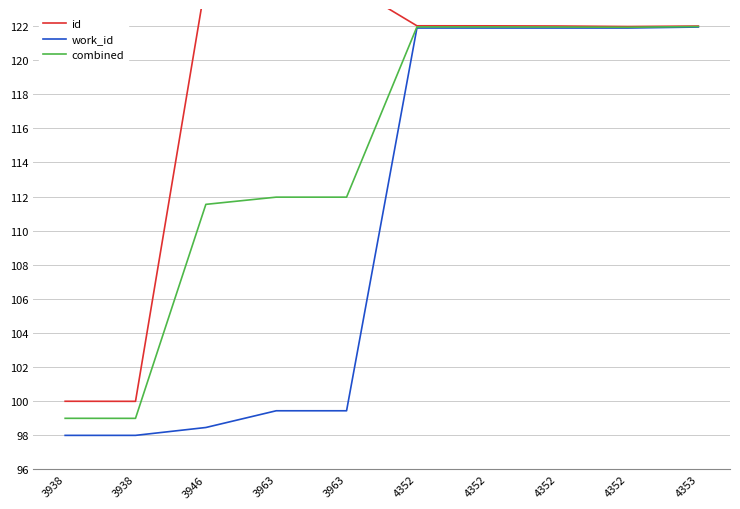

What is the value of the id point at the 5th from the left?

124.5